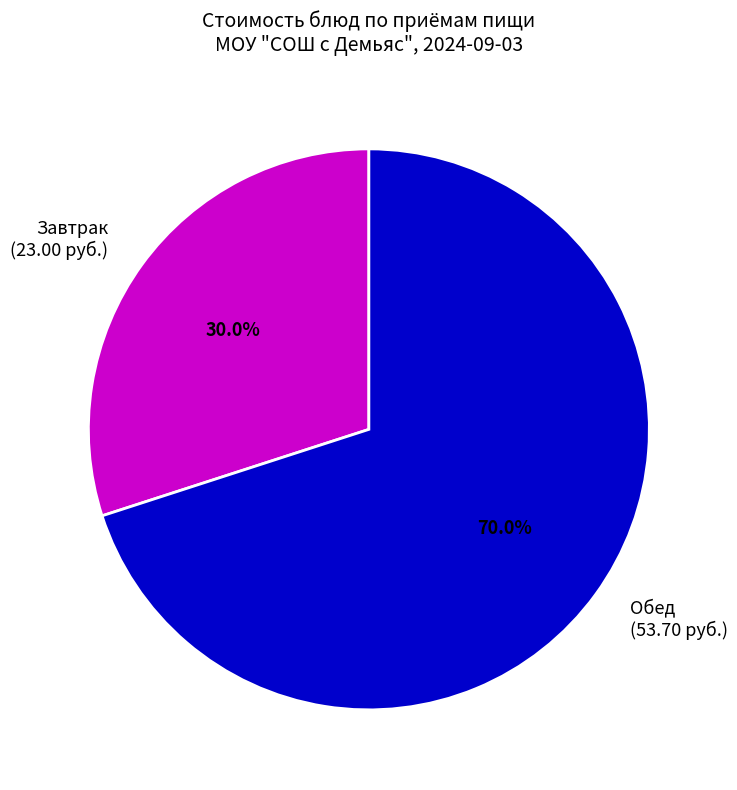

Combined, what portion of the pie is Обед (53.70 руб.) and Завтрак (23.00 руб.)?

100.0%